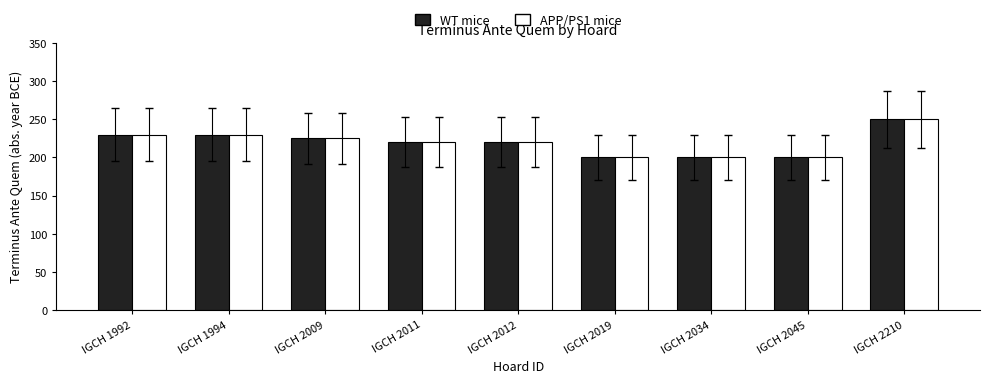

What is the difference between the maximum and minimum values in the WT mice series?

50